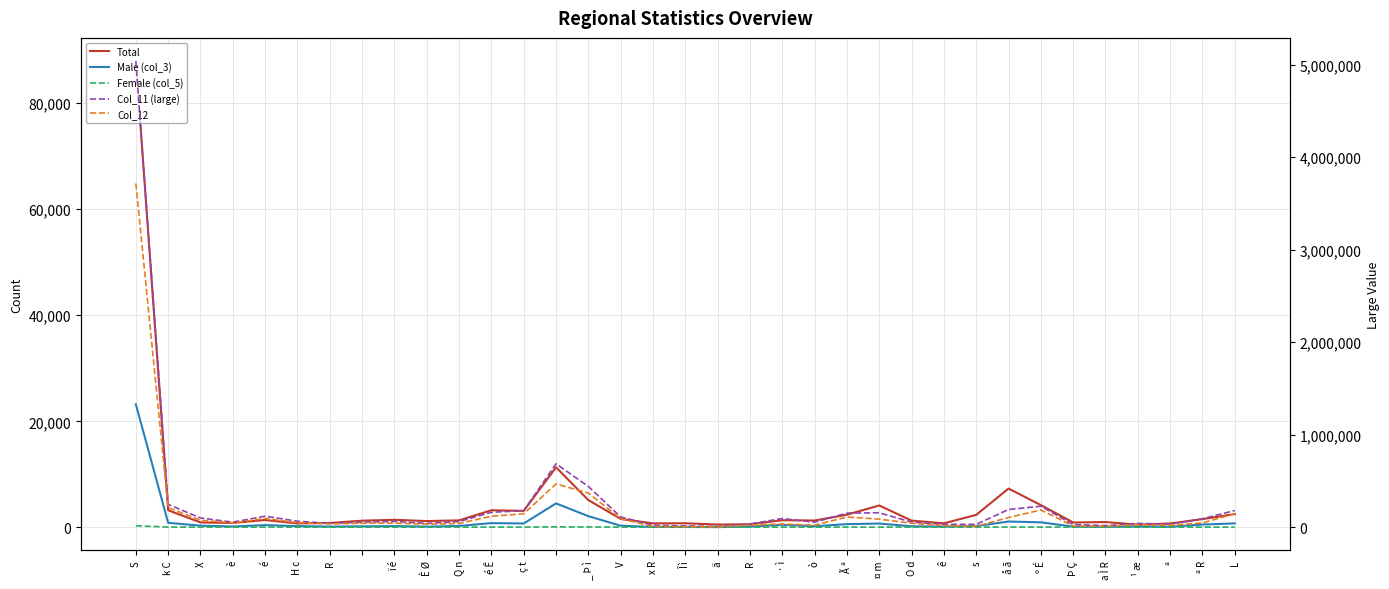

At which category is the sum across all series the highest?

S